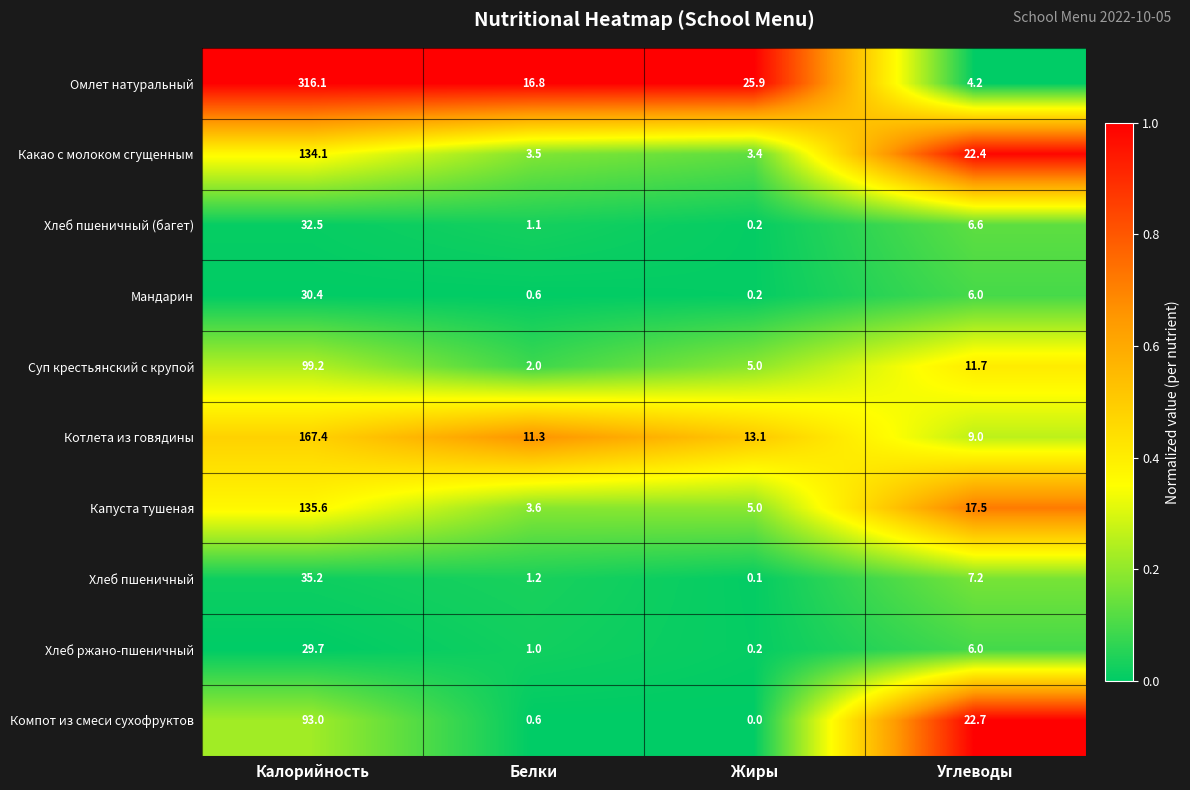

What is the spread (max minus min) of values at Белки?

16.2